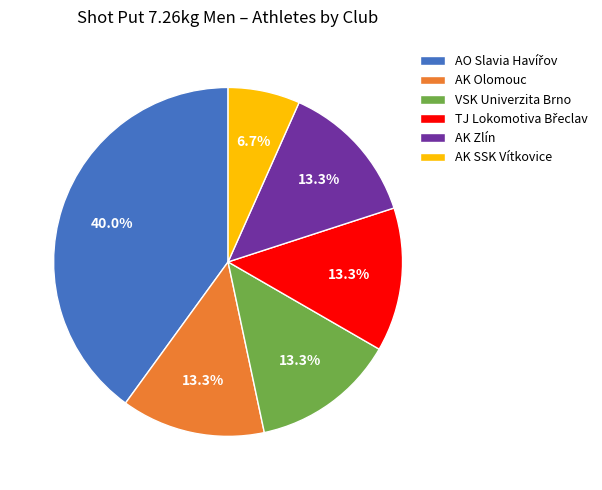

How much of the chart is everything except AK Olomouc?

86.7%